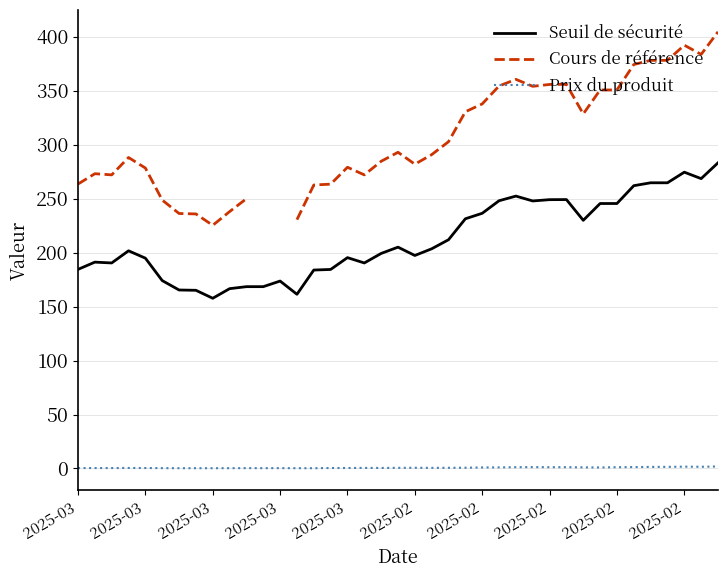

Where is the first local maximum for Prix du produit?

2025-03